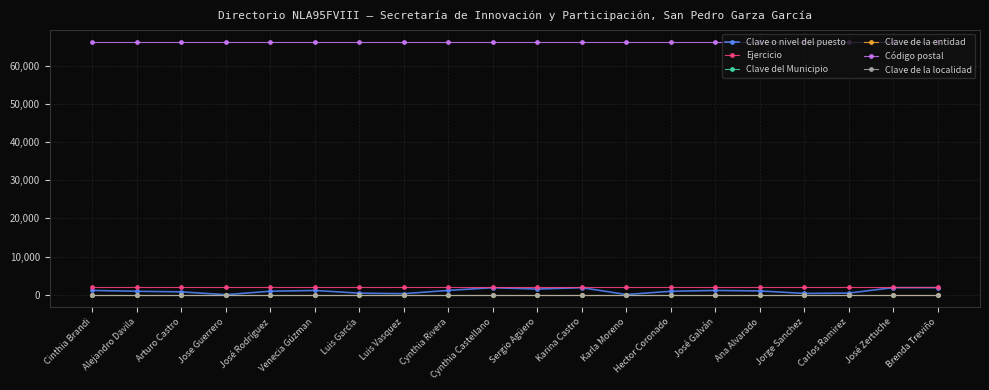

Is this an area chart (filled region under the line)?

No